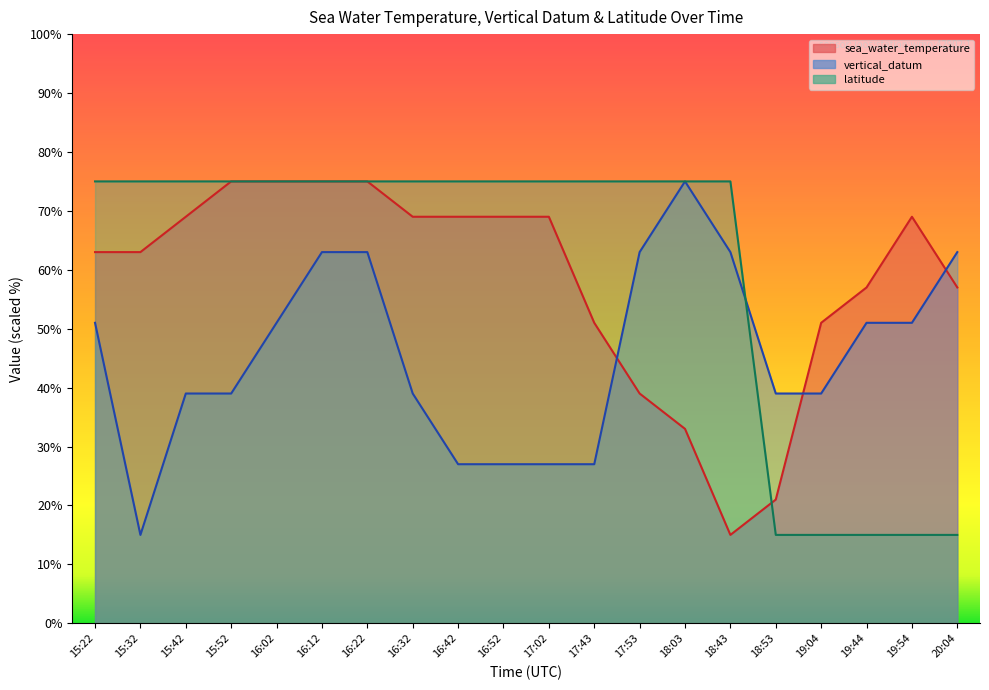

What position from the left is 16:52?

10